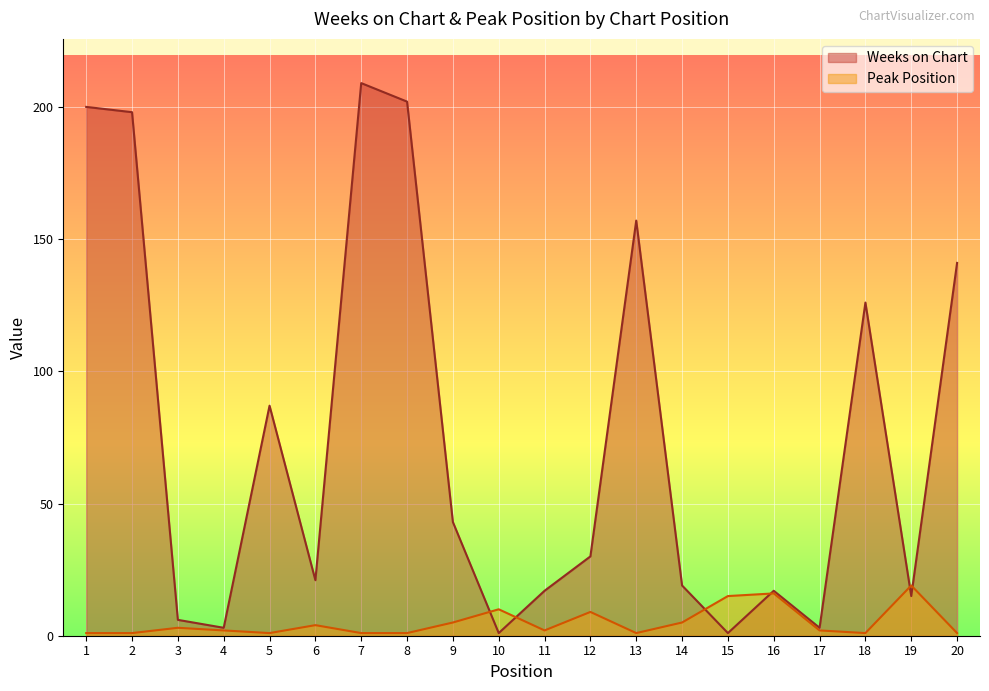

Where is the first local minimum for Weeks on Chart?

4